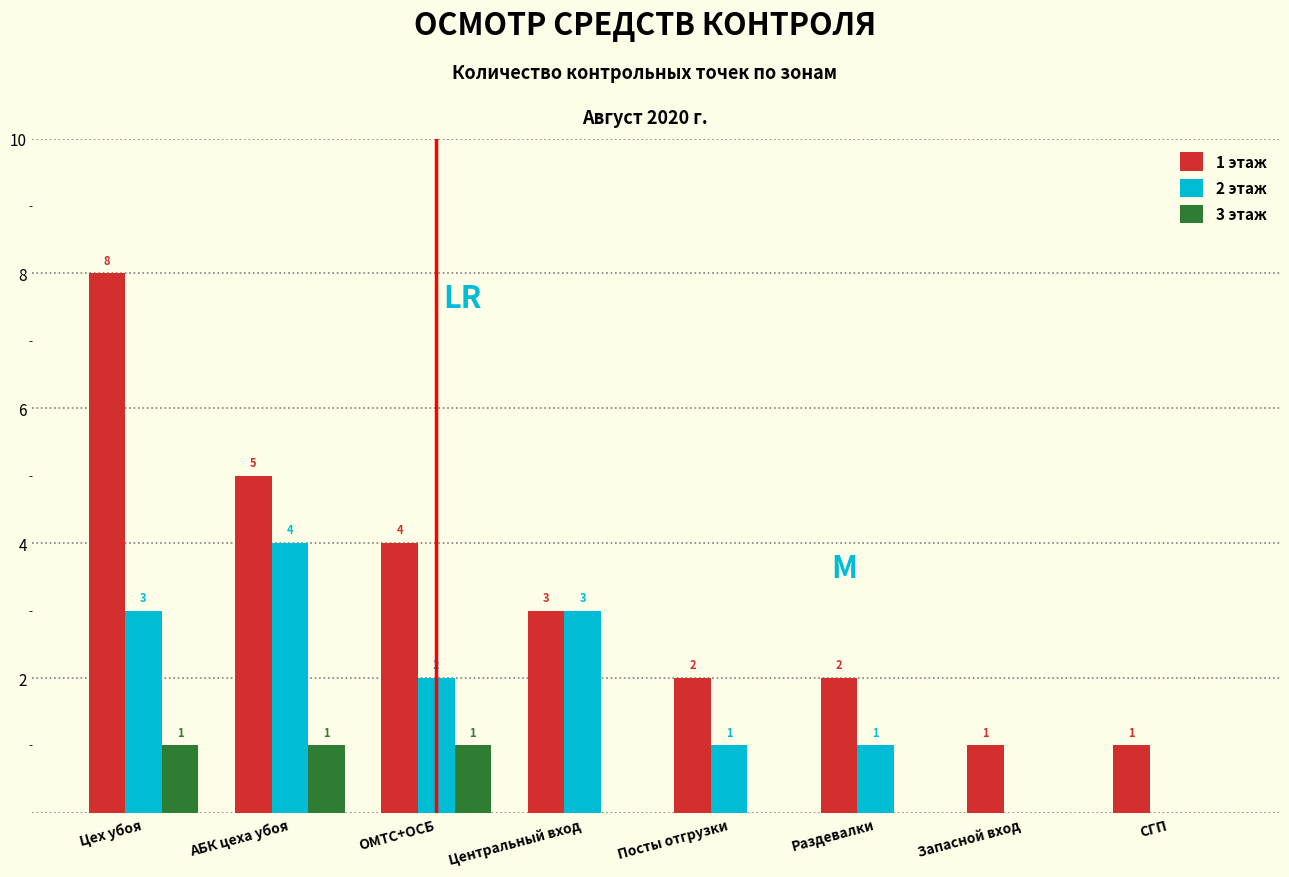

How many groups of bars are there?

8